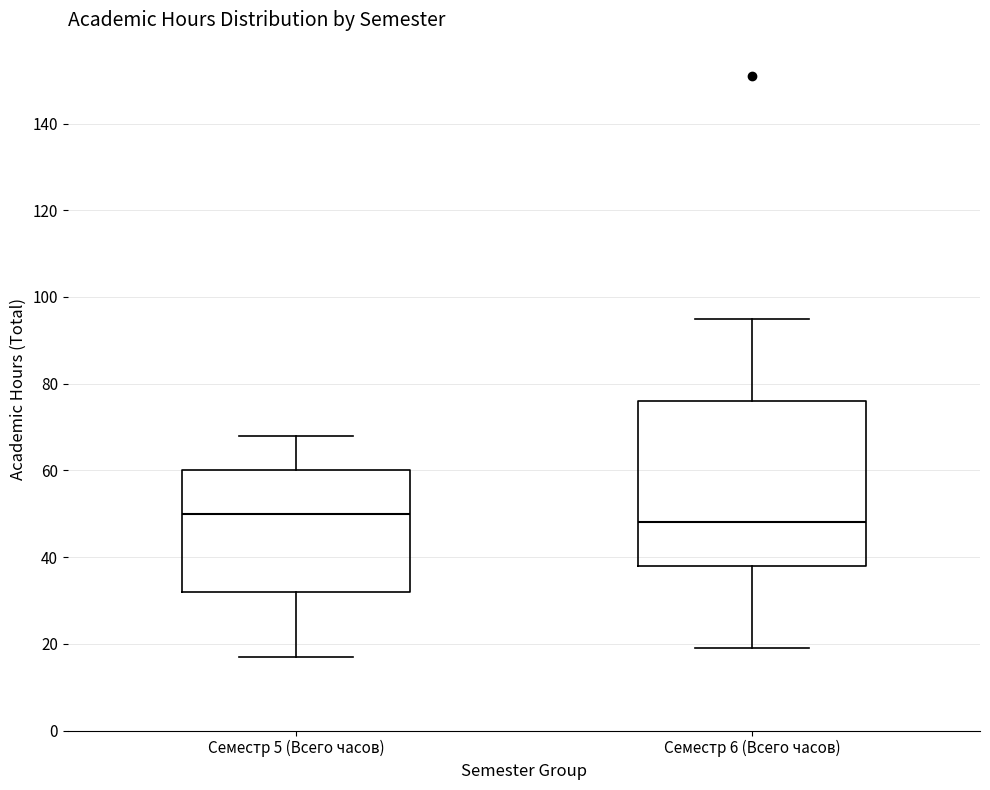

Reading left to right, read every box against the y-axis: the position of its median line, the range the box covers, and the ends of its whiskers. The values are not printed on the chart, so give them approximately, as read against the axis.

Семестр 5 (Всего часов): median 50, box 32 to 60, whiskers 18 to 68
Семестр 6 (Всего часов): median 48, box 38 to 76, whiskers 20 to 96